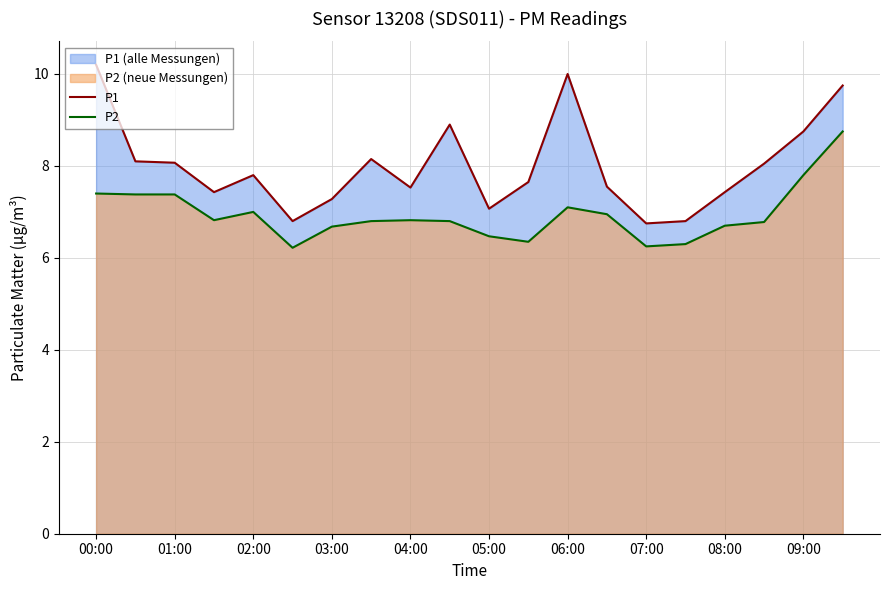

Where is P1 nearest to the value 8?

17